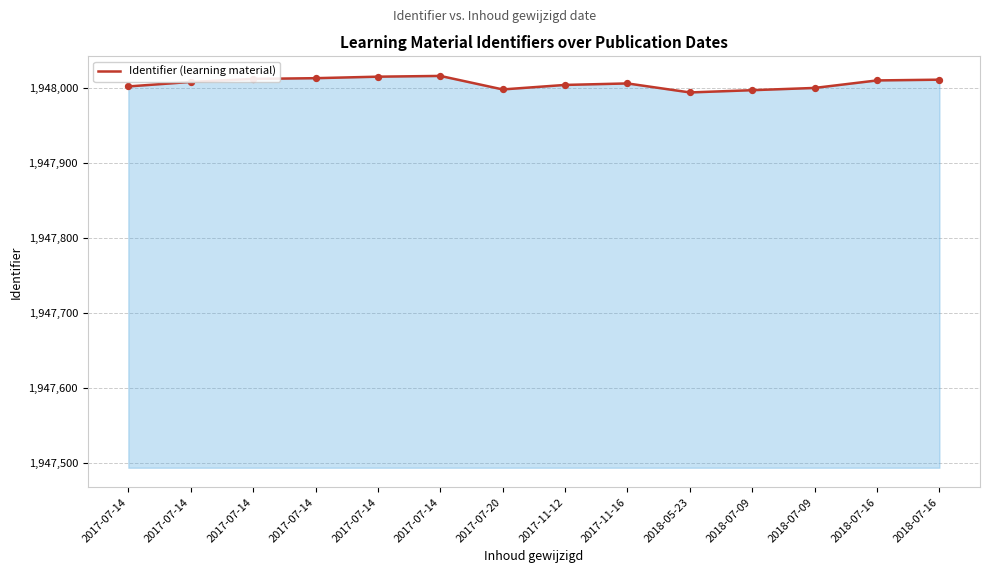

What is the change in value from 2017-11-12 to 2018-07-16?

+7